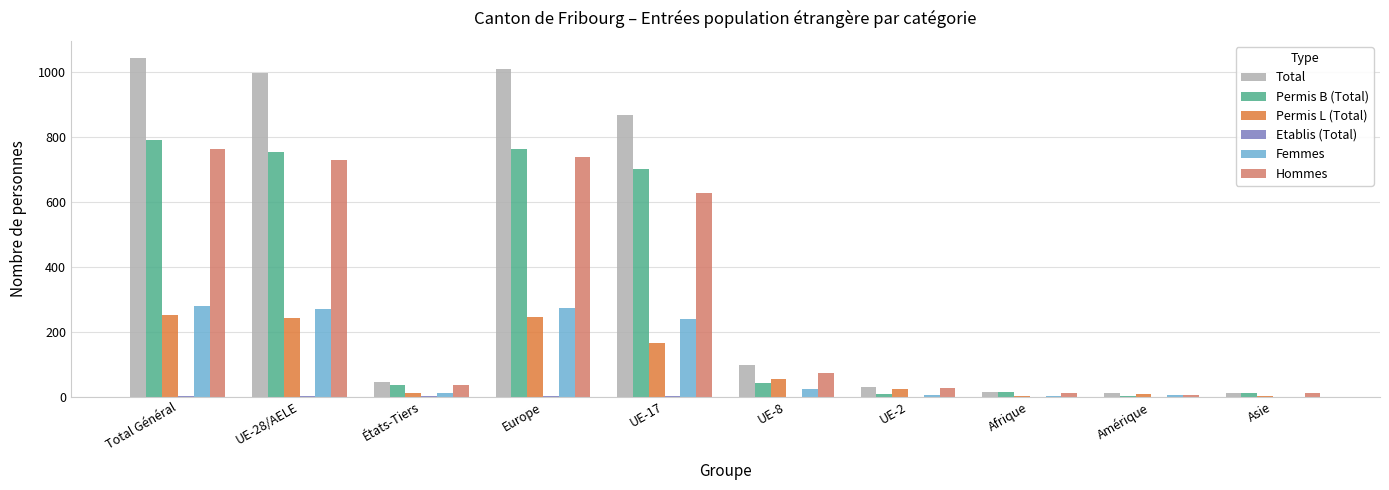

Is it true that Femmes equals 0 at Asie?

True